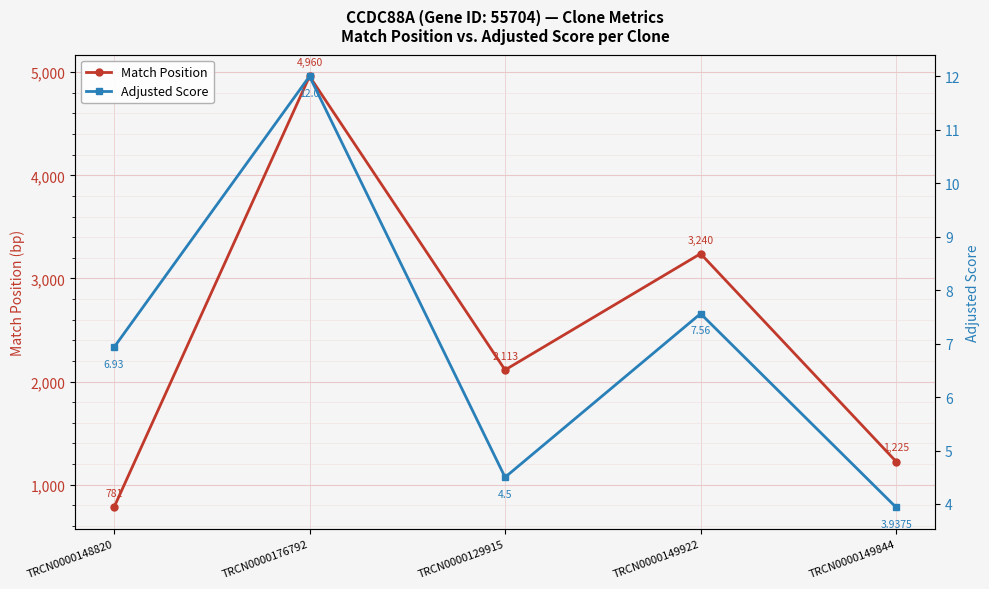

Is it true that Match Position equals 273.6 at TRCN0000149844?

False